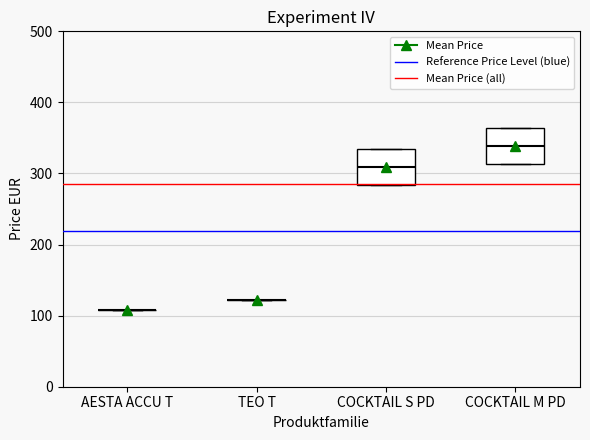

Reading left to right, transcribe this box plot: for each box, give where its median line is, the range the box spans, and where its two whiskers end, as read against the y-axis. The values are not printed on the chart, so give them approximately, as read against the axis.

AESTA ACCU T: box collapsed to a line at 110, whiskers 110 to 110
TEO T: box collapsed to a line at 120, whiskers 120 to 120
COCKTAIL S PD: median 310, box 280 to 330, whiskers 280 to 330
COCKTAIL M PD: median 340, box 310 to 360, whiskers 310 to 360